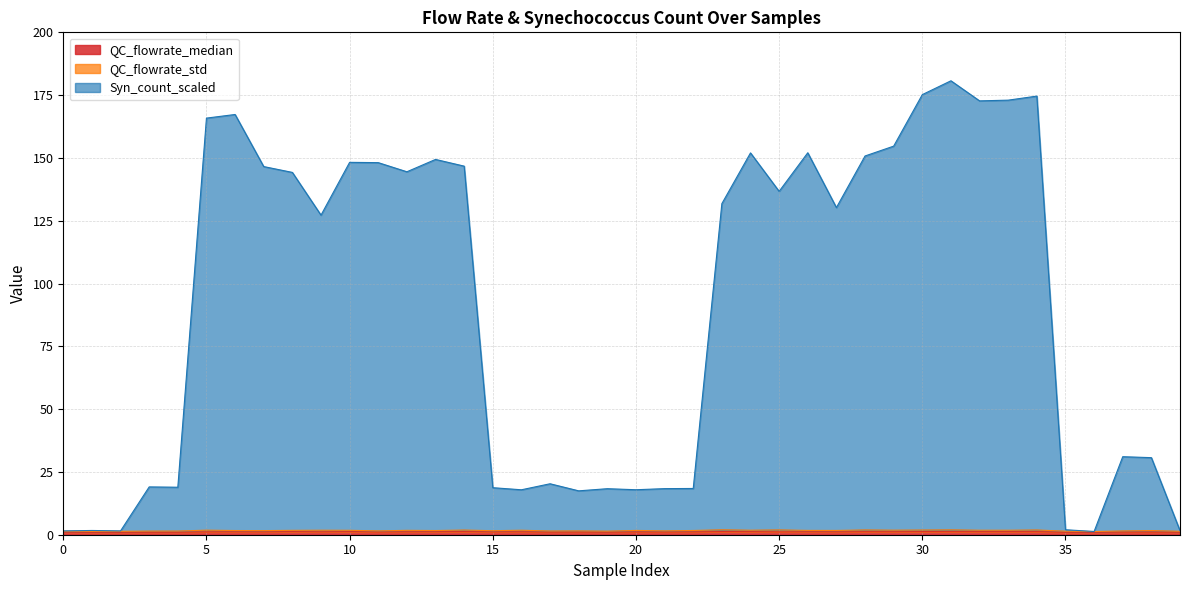

Is it true that Syn_count_scaled equals 283.4 at 5?

False